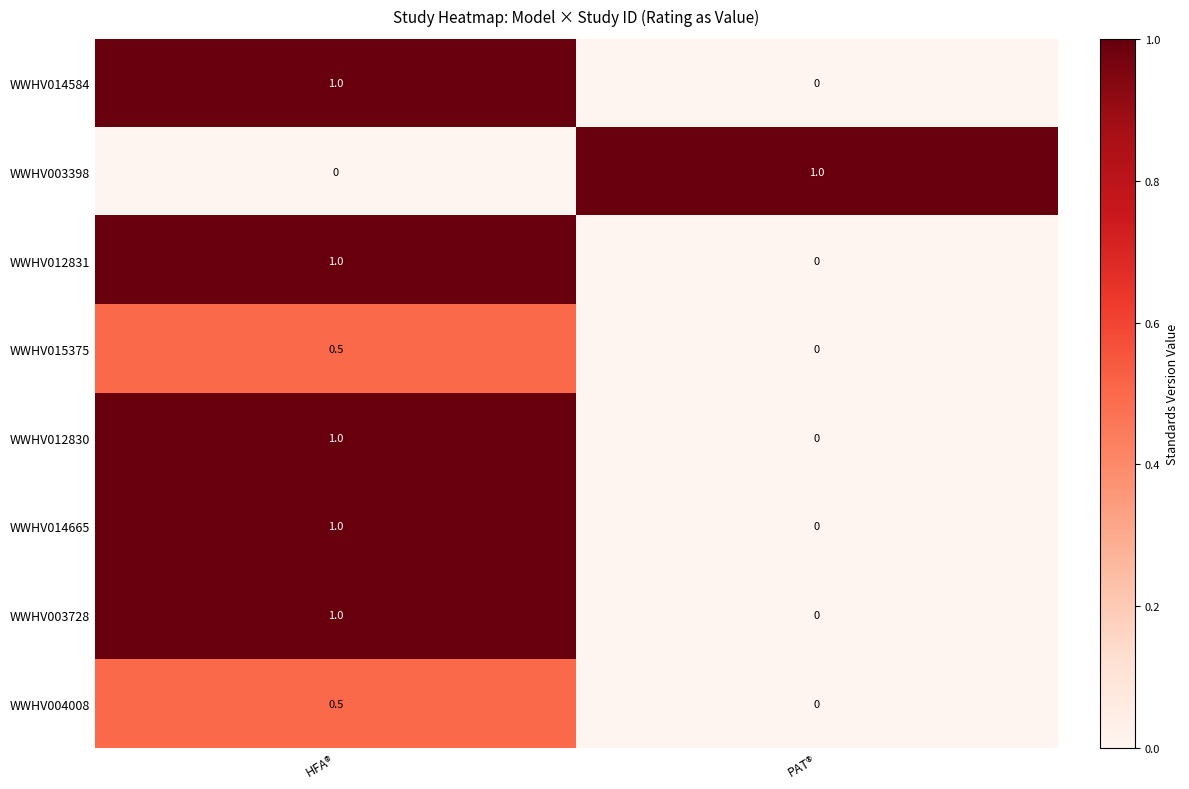

Reading right to left, what are all the values shown in this chart?

WWHV014584: PAT®=0.0	HFA®=1.0
WWHV003398: PAT®=1.0	HFA®=0.0
WWHV012831: PAT®=0.0	HFA®=1.0
WWHV015375: PAT®=0.0	HFA®=0.5
WWHV012830: PAT®=0.0	HFA®=1.0
WWHV014665: PAT®=0.0	HFA®=1.0
WWHV003728: PAT®=0.0	HFA®=1.0
WWHV004008: PAT®=0.0	HFA®=0.5